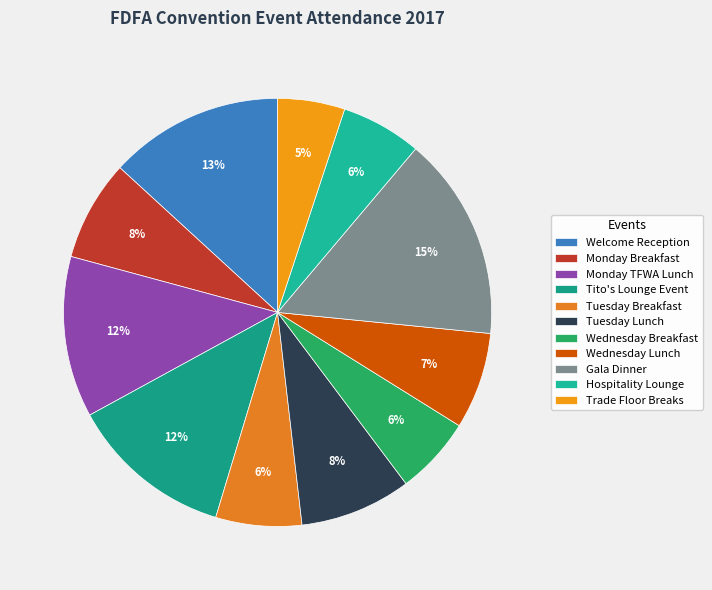

How many slices are in this pie chart?

11